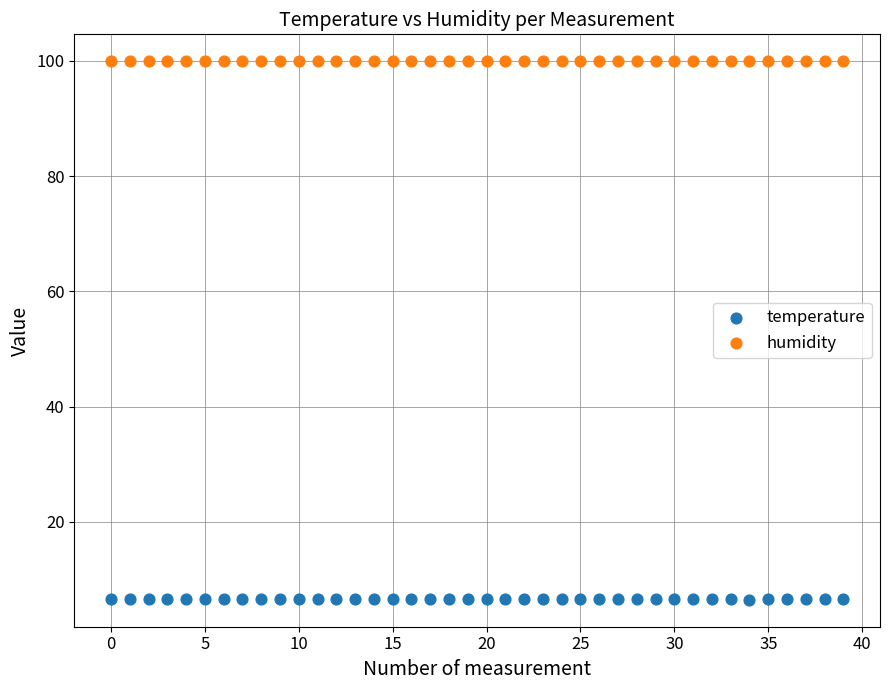

Which series contains the highest Y value?

humidity